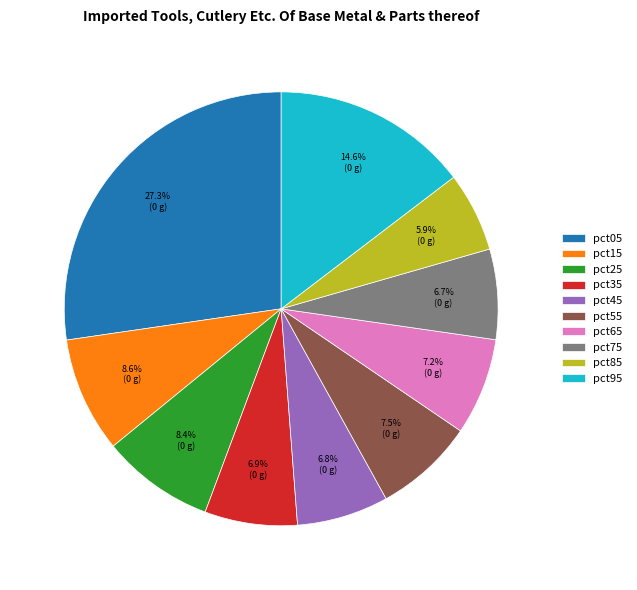

What percentage is NOT represented by pct65?

92.8%